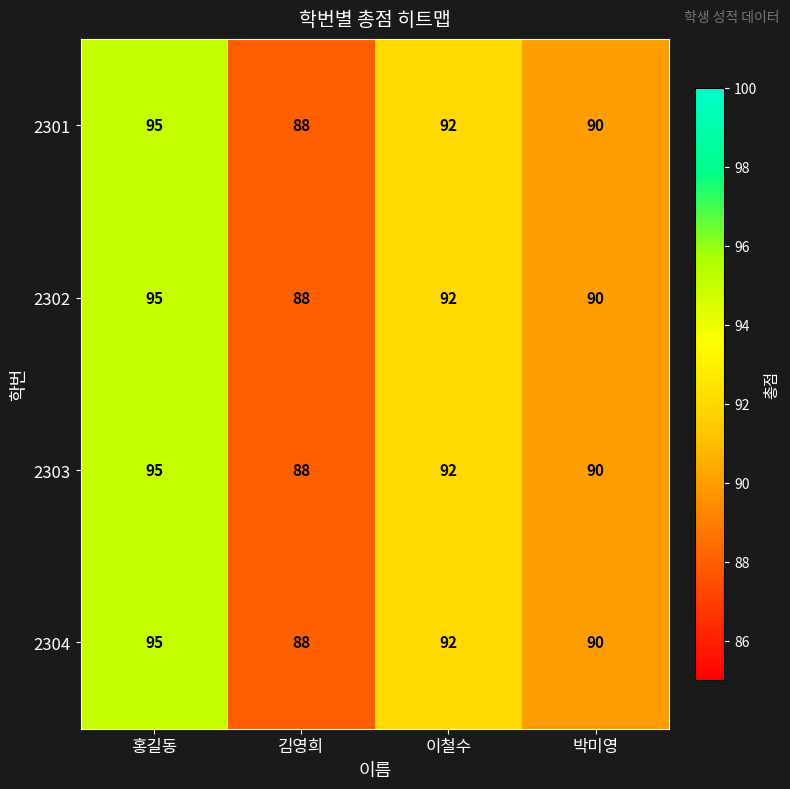

How many 2303 values are between 90 and 95?

3